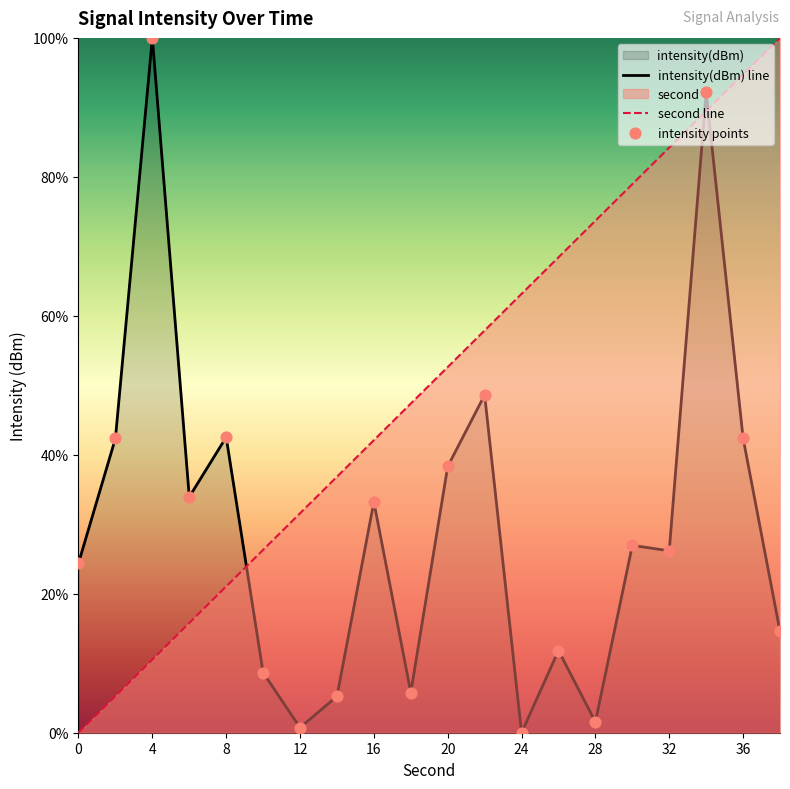

What are all the series names shown in the legend?

second, intensity